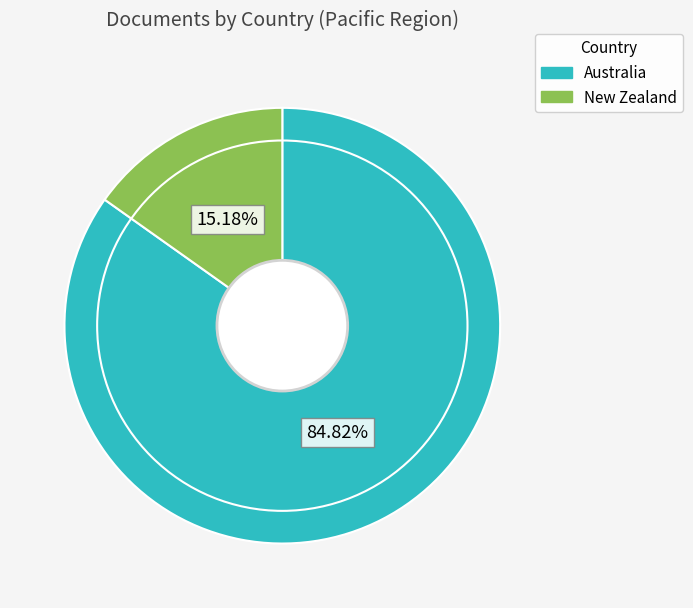

What percentage is the Australia slice, to the nearest percent?

85%